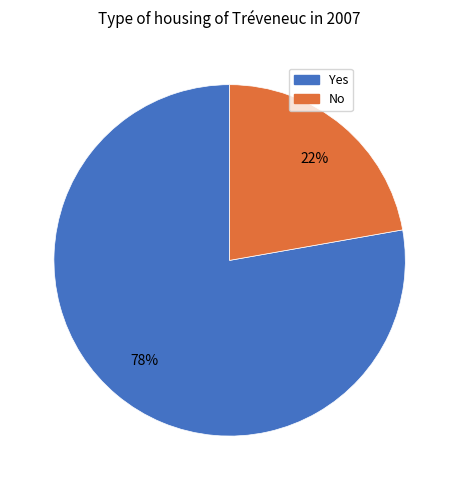

Is there any slice that represents more than half of the pie?

Yes